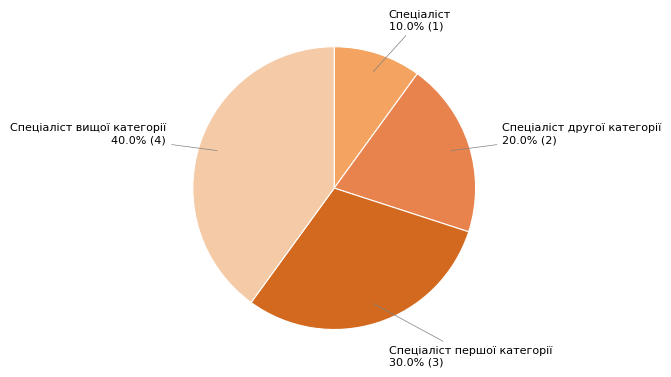

To the nearest percent, what is the average slice percentage?

25%